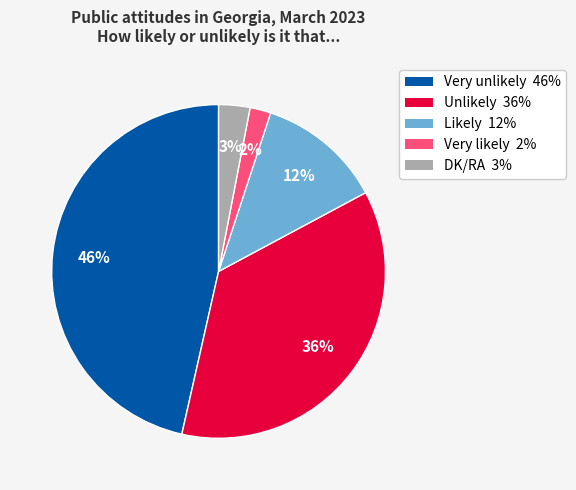

To the nearest percent, what portion does DK/RA represent?

3%